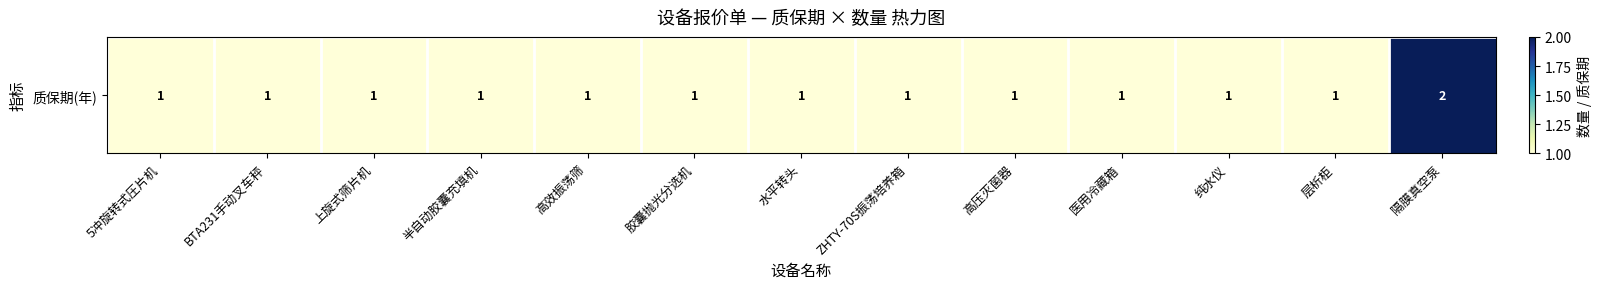

How many data points are above 1?

1